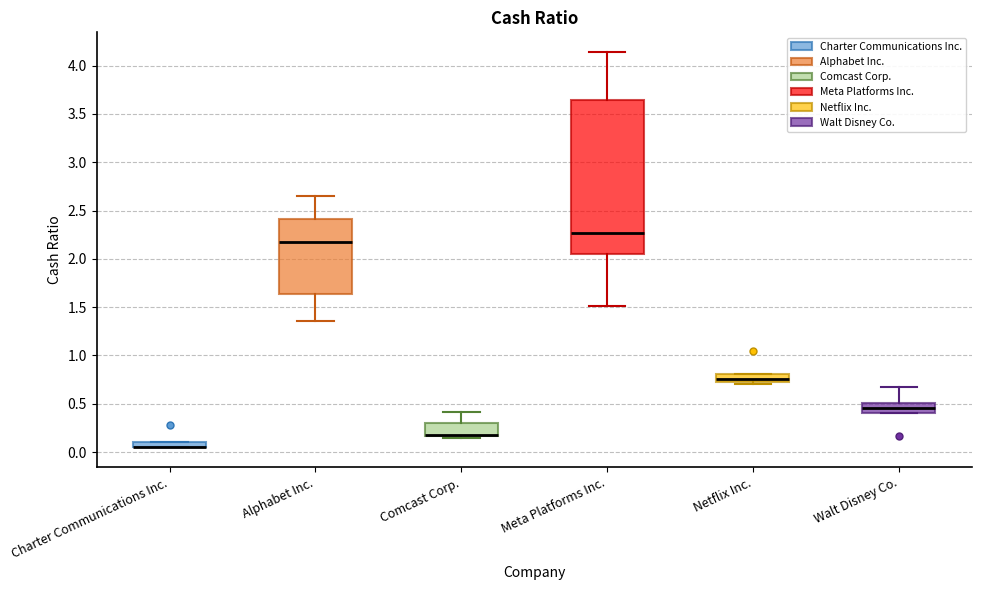

Comparing the boxes themselves (not the whiskers), which one is the tallest?

Meta Platforms Inc.